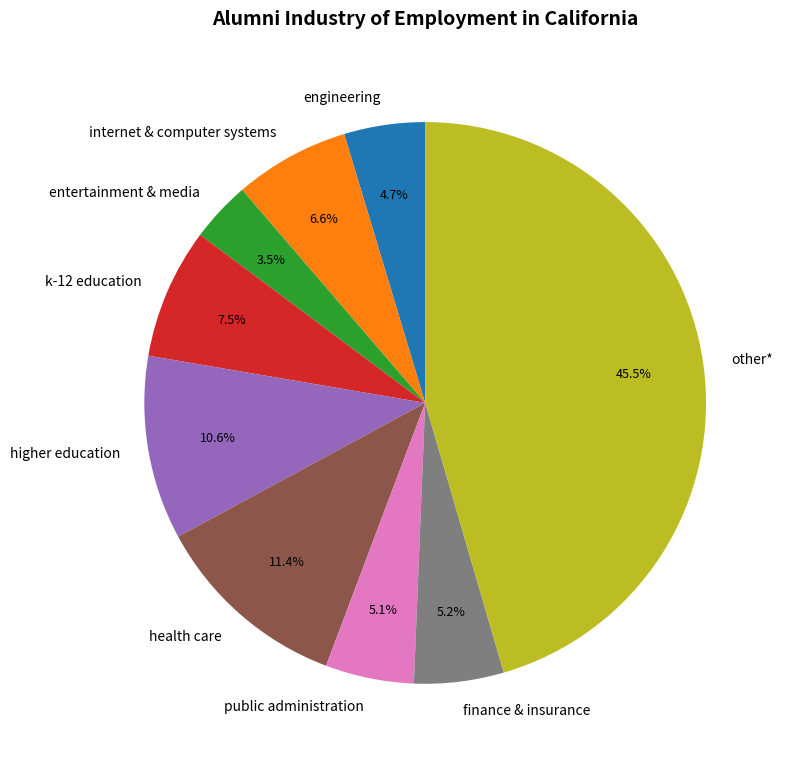

Between internet & computer systems and health care, which is larger?

health care